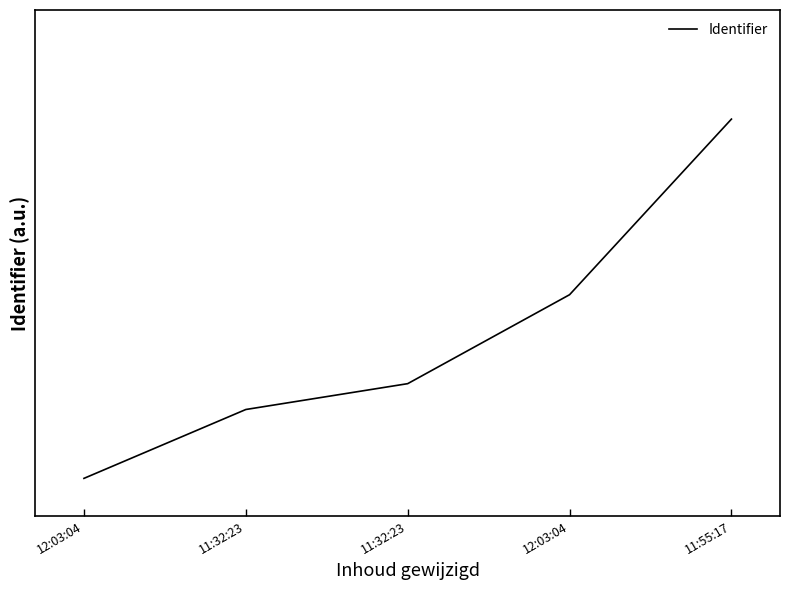

Rank the categories by value from lowest to highest.

12:03:04, 11:32:23, 11:32:23, 12:03:04, 11:55:17